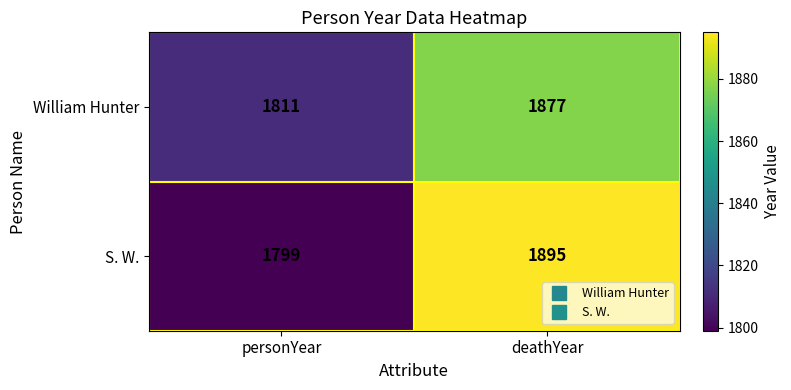

Count the number of data series in this chart.

2